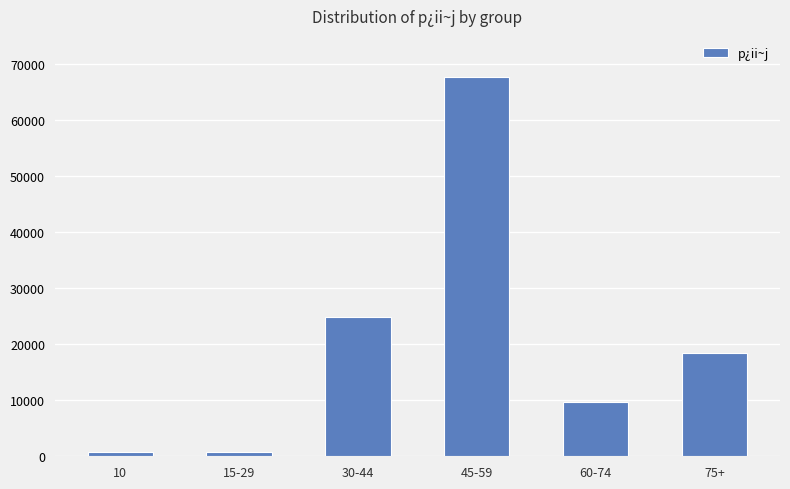

Does the chart contain any negative values?

No